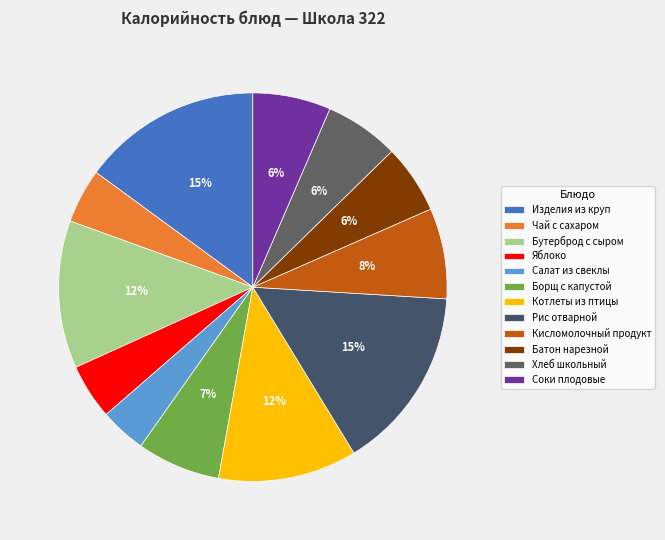

The Котлеты из птицы slice represents 12% of the pie. True or false?

True